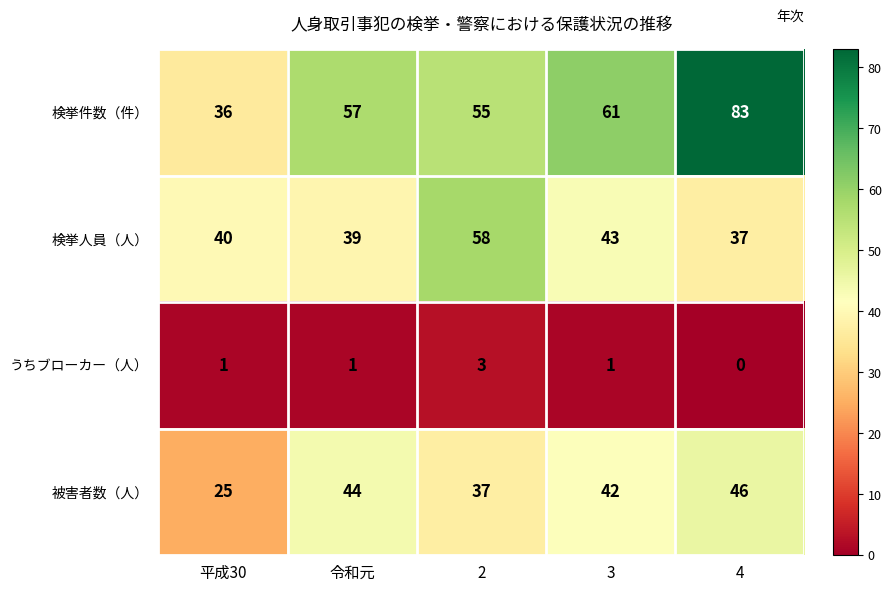

What is the lowest value of the 被害者数（人） series?

25